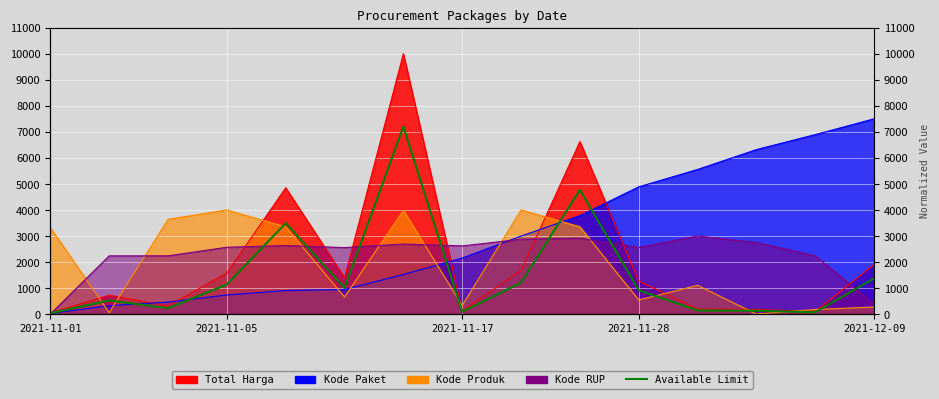

How many lines are shown in the chart?

1